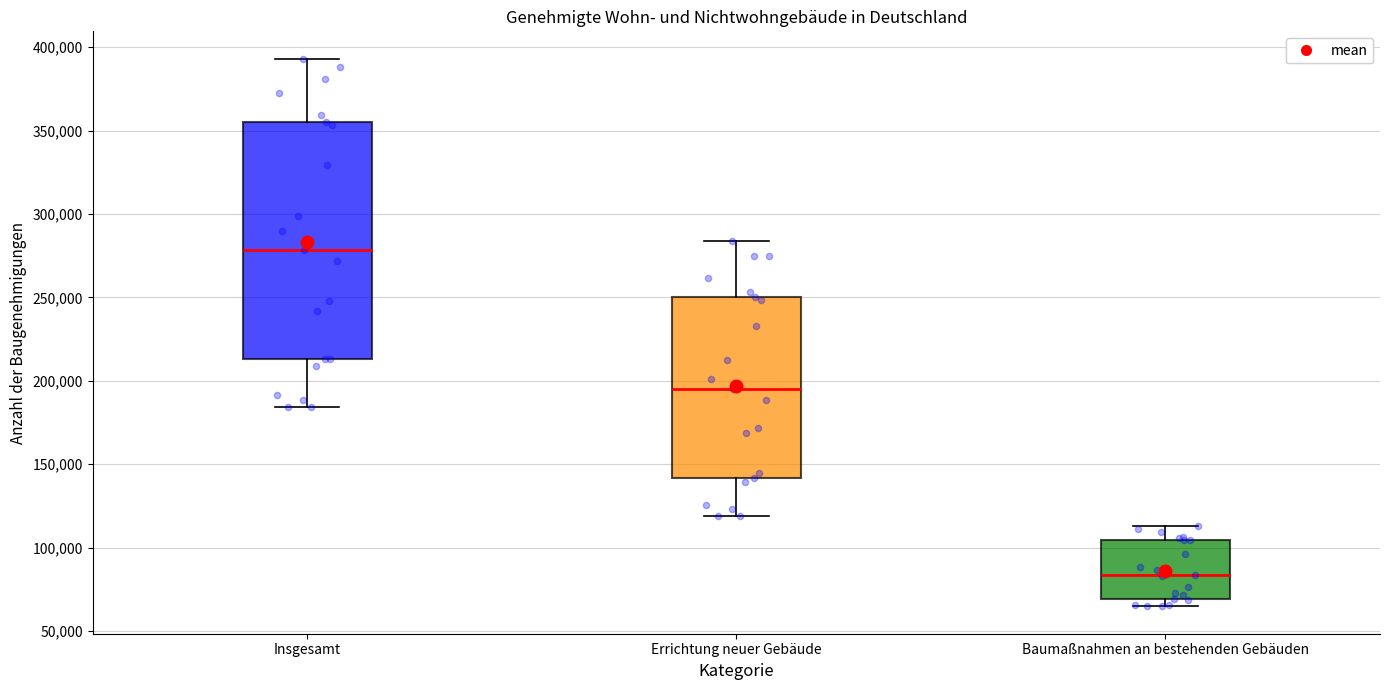

Where does the median line of the box for Baumaßnahmen an bestehenden Gebäuden sit on the y-axis? The values are not printed on the chart, so give them approximately, as read against the axis.

85000